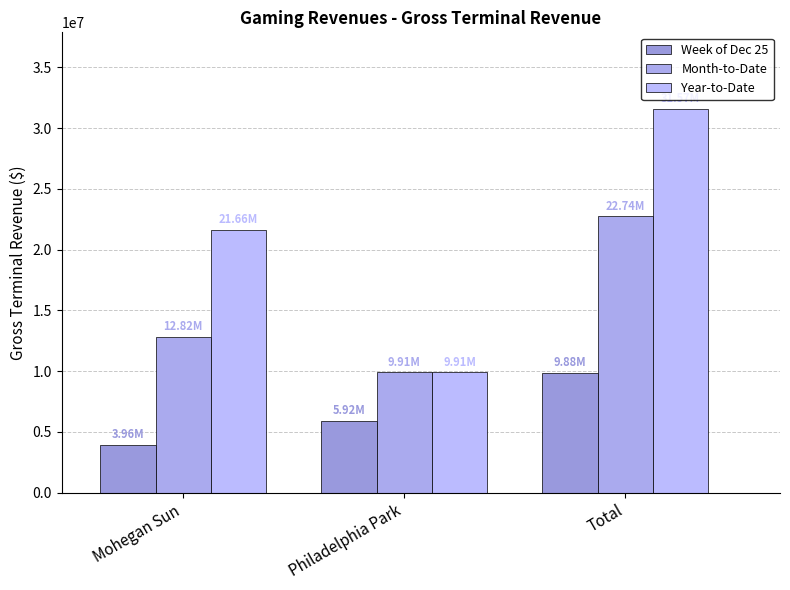

How many values in the Year-to-Date series exceed 21655033?

2